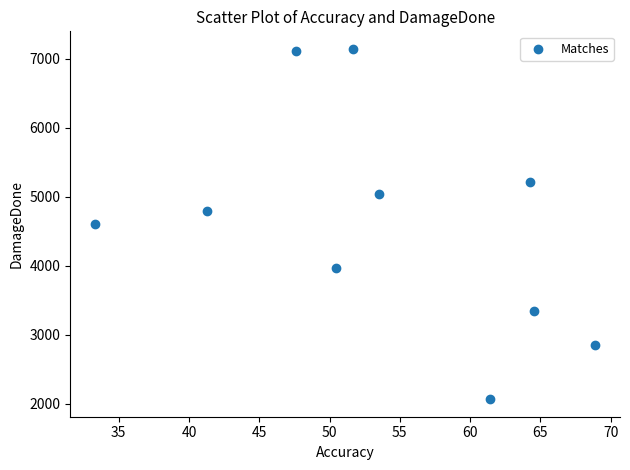

What is the average Y value?

4616